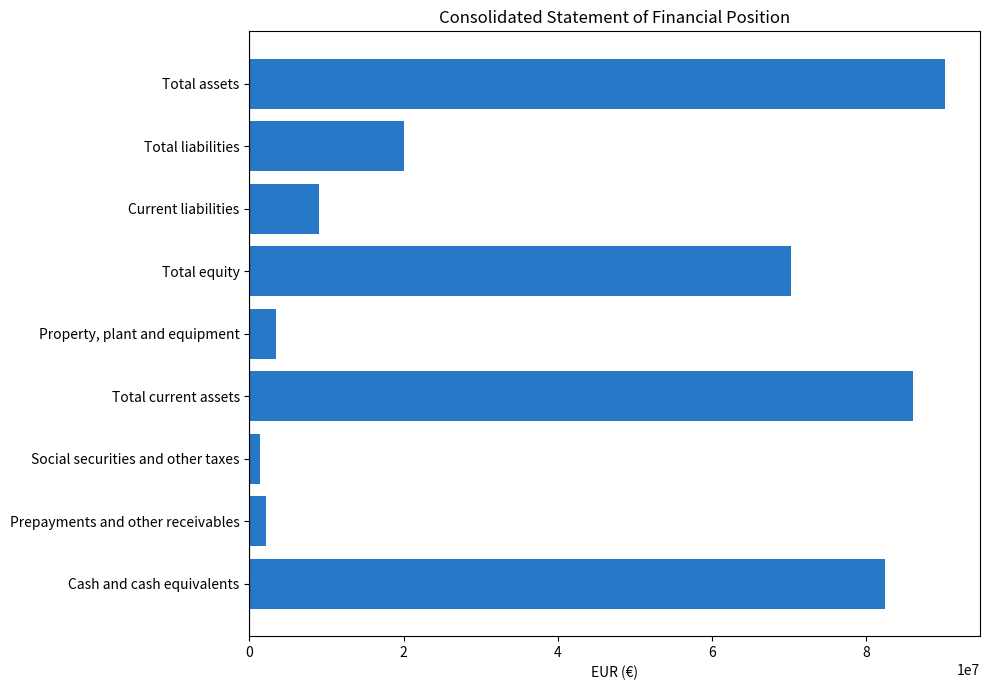

Which has a higher value, Cash and cash equivalents or Total current assets?

Total current assets